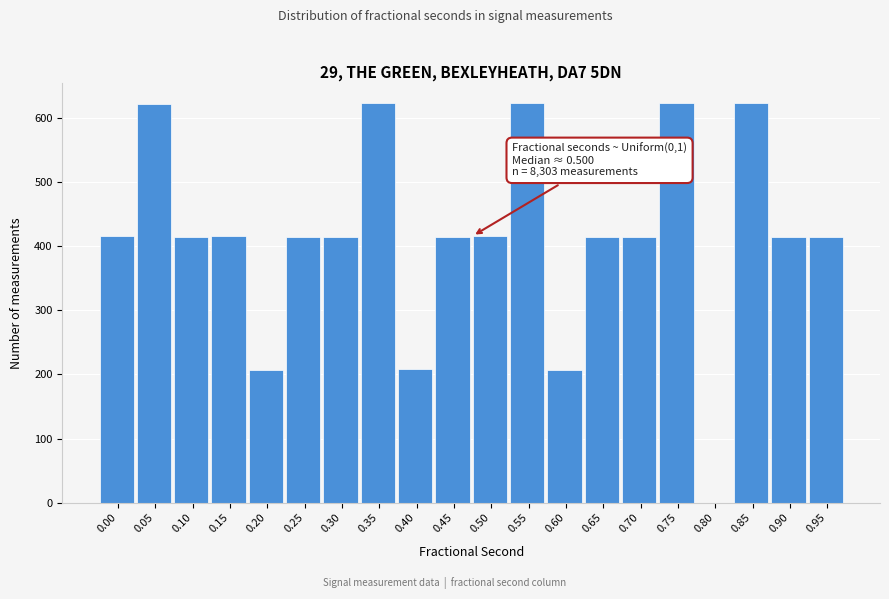

What is the sum of all values?

8303